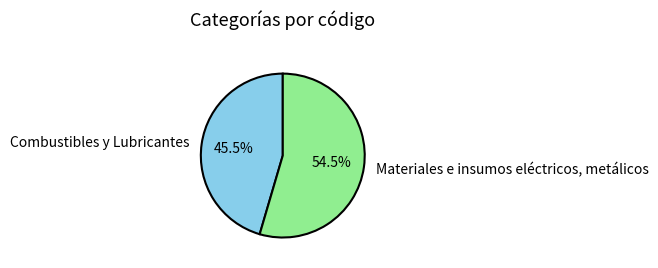

Rank the categories by value from lowest to highest.

Combustibles y Lubricantes, Materiales e insumos eléctricos, metálicos